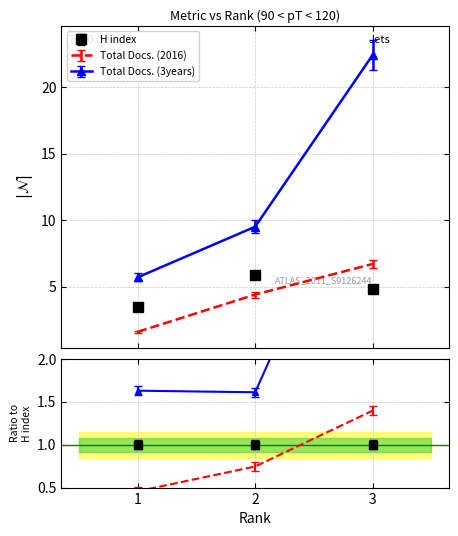

Rank the series by their maximum value, from highest to lowest.

Total Docs. (3years), Total Docs. (2016), H index